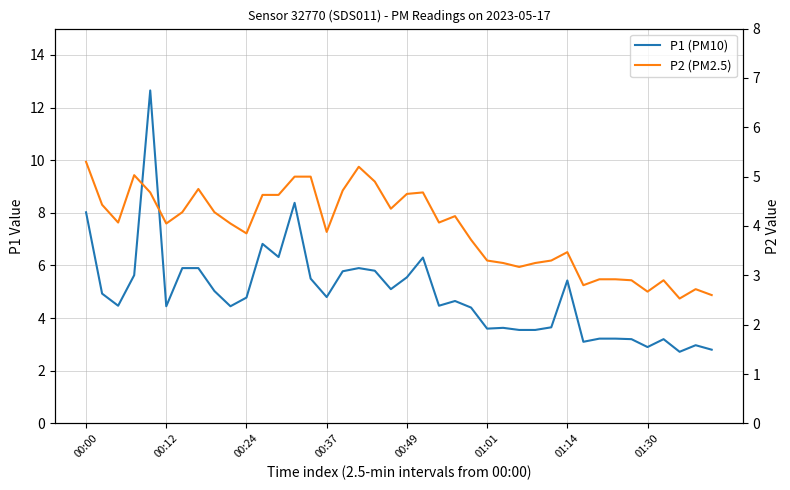

What is the difference between the maximum and minimum values in the P2 (PM2.5) series?

2.8